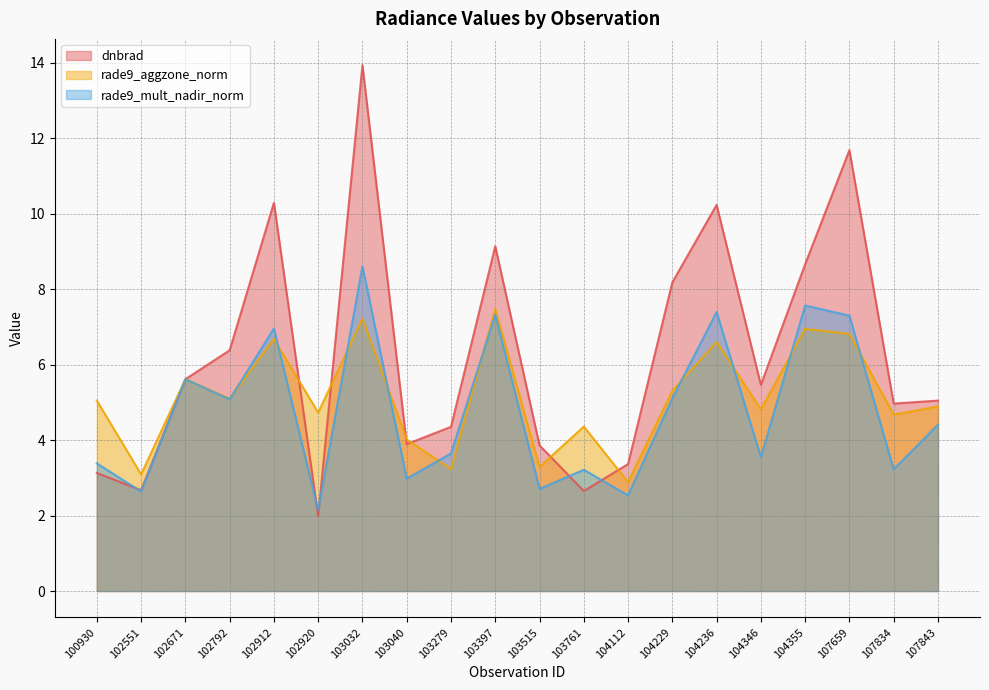

Which category has the lowest value across all series?

102920